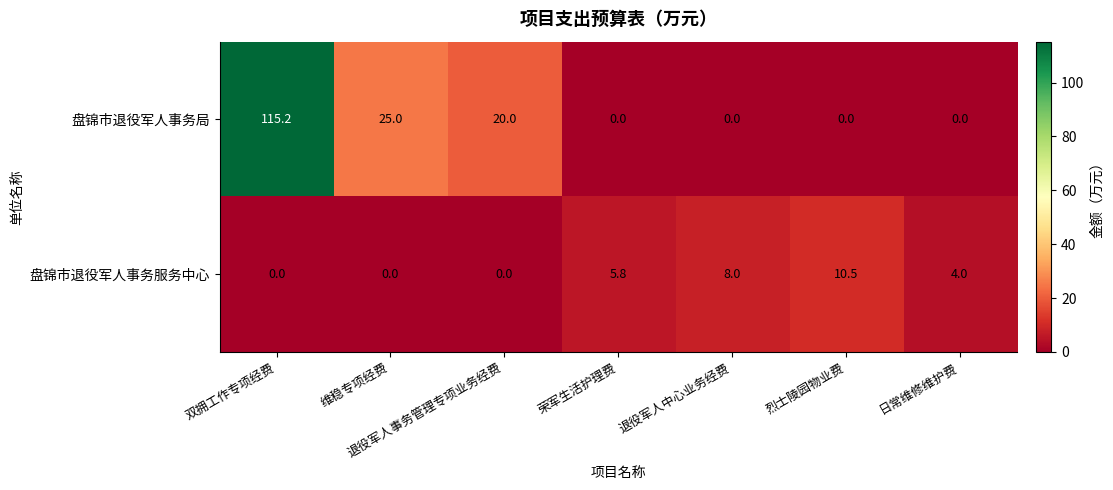

Is it true that 盘锦市退役军人事务服务中心 equals 5.1 at 维稳专项经费?

False